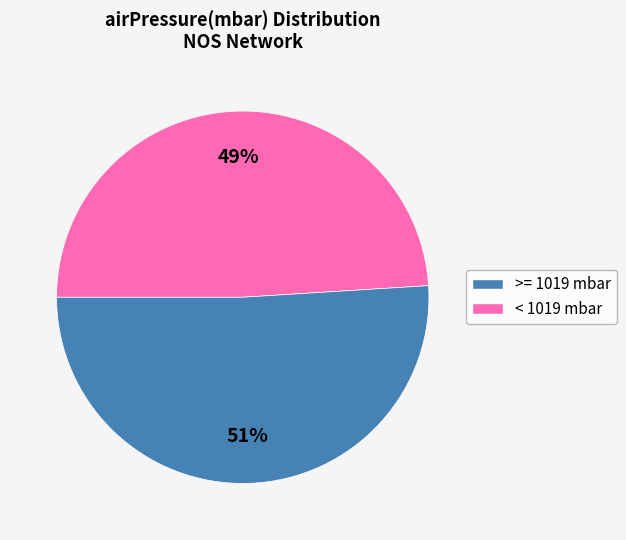

Does any single category account for the majority?

Yes